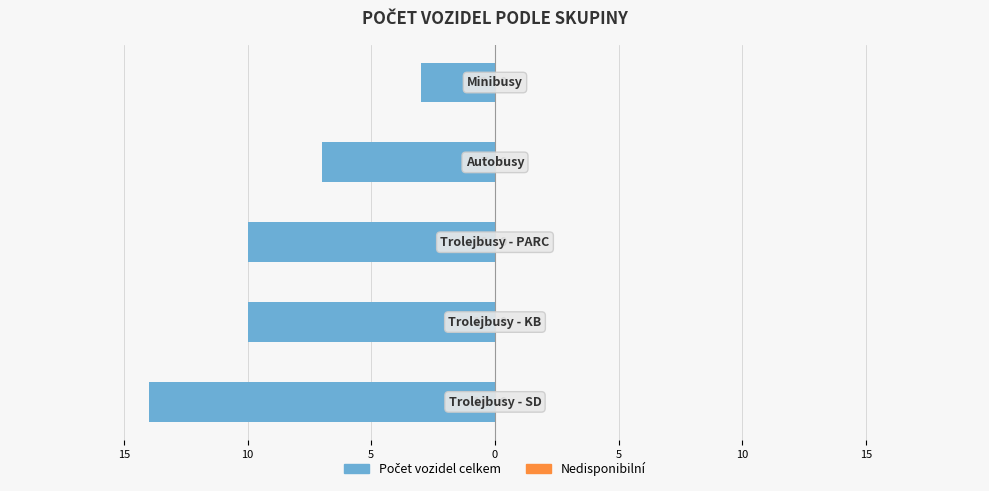

Are the bars horizontal?

Yes